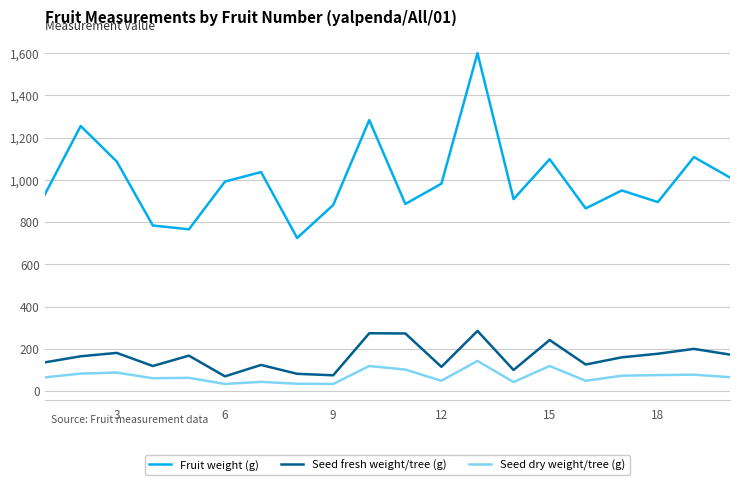

True or false: Seed dry weight/tree (g) and Seed fresh weight/tree (g) cross at least once.

False